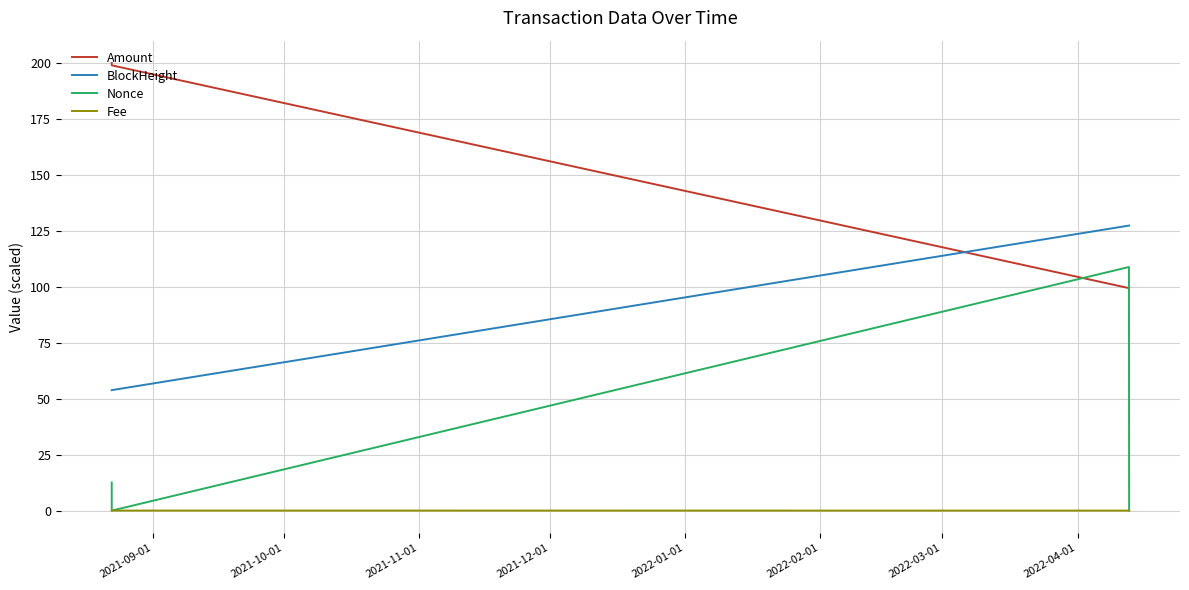

Rank the series by their average value, from lowest to highest.

Fee, Nonce, BlockHeight, Amount